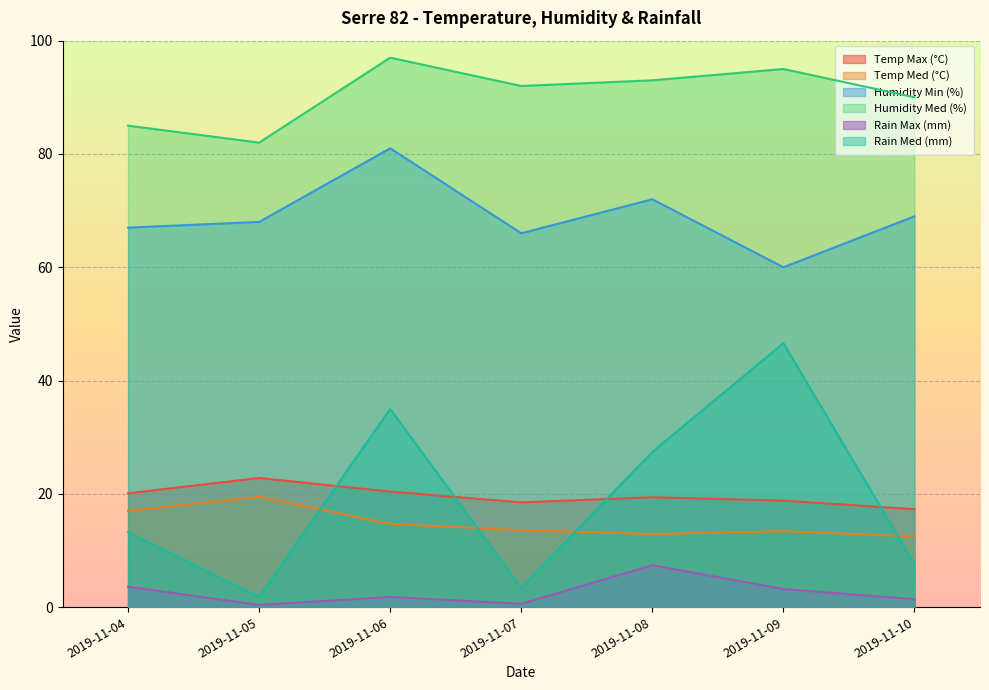

Rank the categories by Rain Med (mm) value from highest to lowest.

2019-11-09, 2019-11-06, 2019-11-08, 2019-11-04, 2019-11-10, 2019-11-07, 2019-11-05